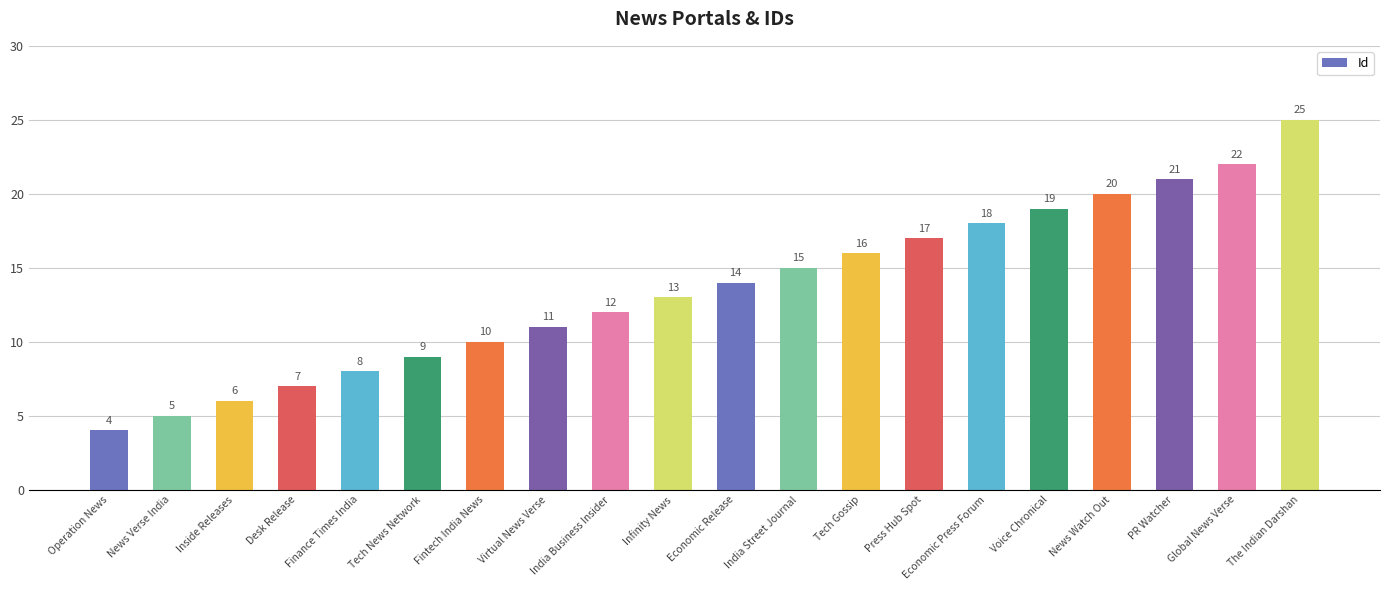

At which category does the chart reach its minimum across all series?

Operation News